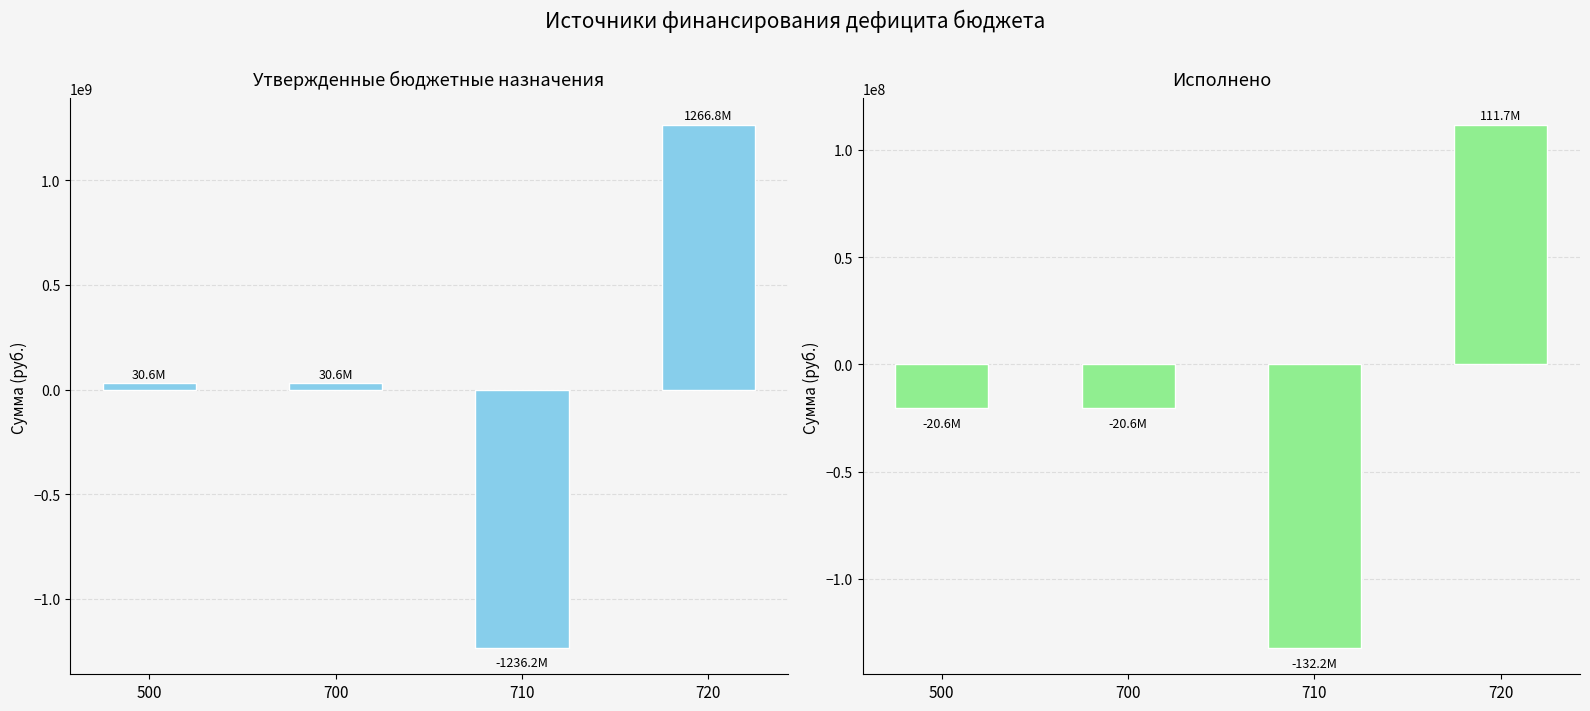

How many negative values does the Исполнено series have?

3